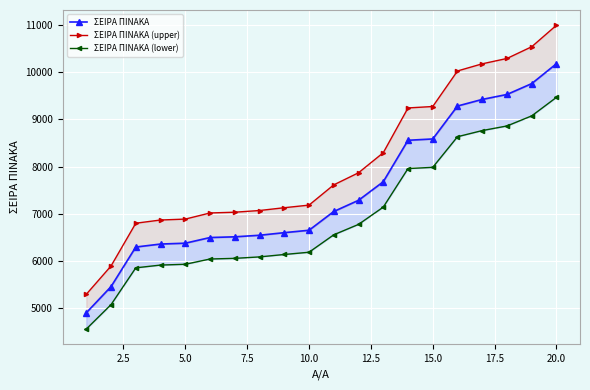

Which has a higher value, 17.5 or 20.0?

20.0